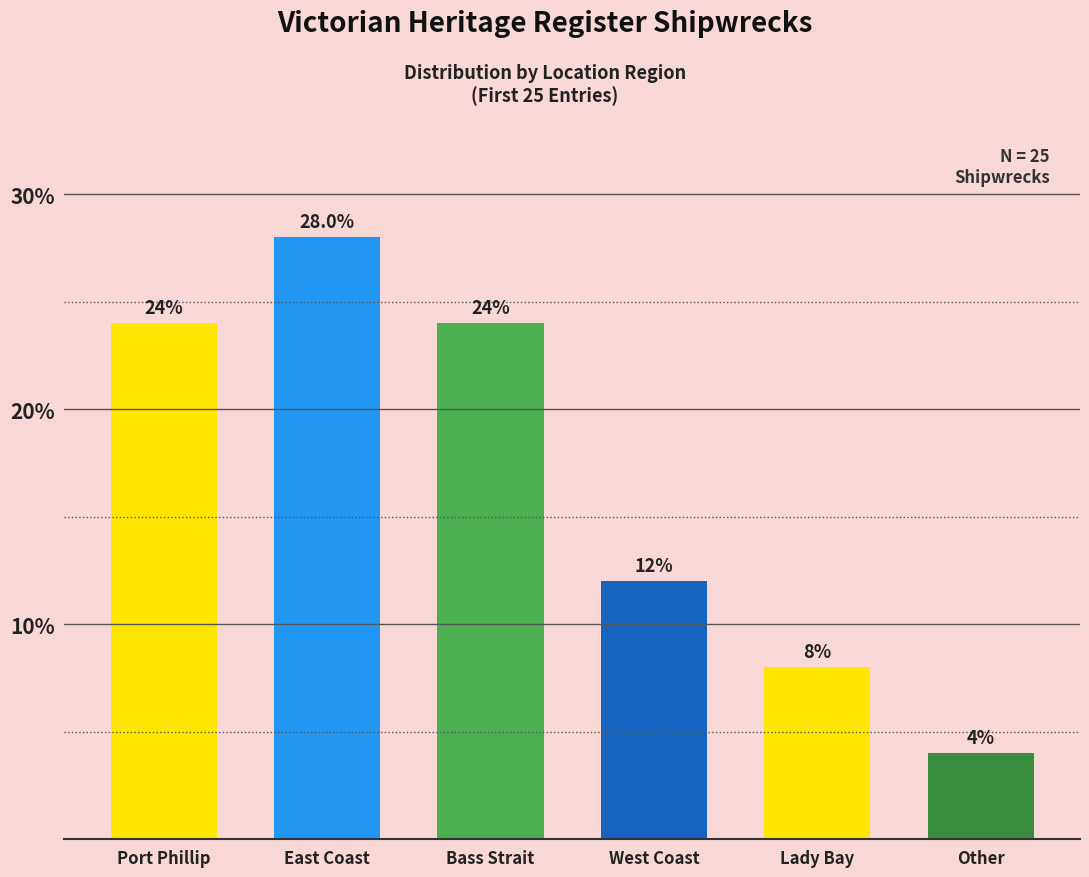

Reading left to right, what are all the values shown in this chart?

24.0	28.0	24.0	12.0	8.0	4.0